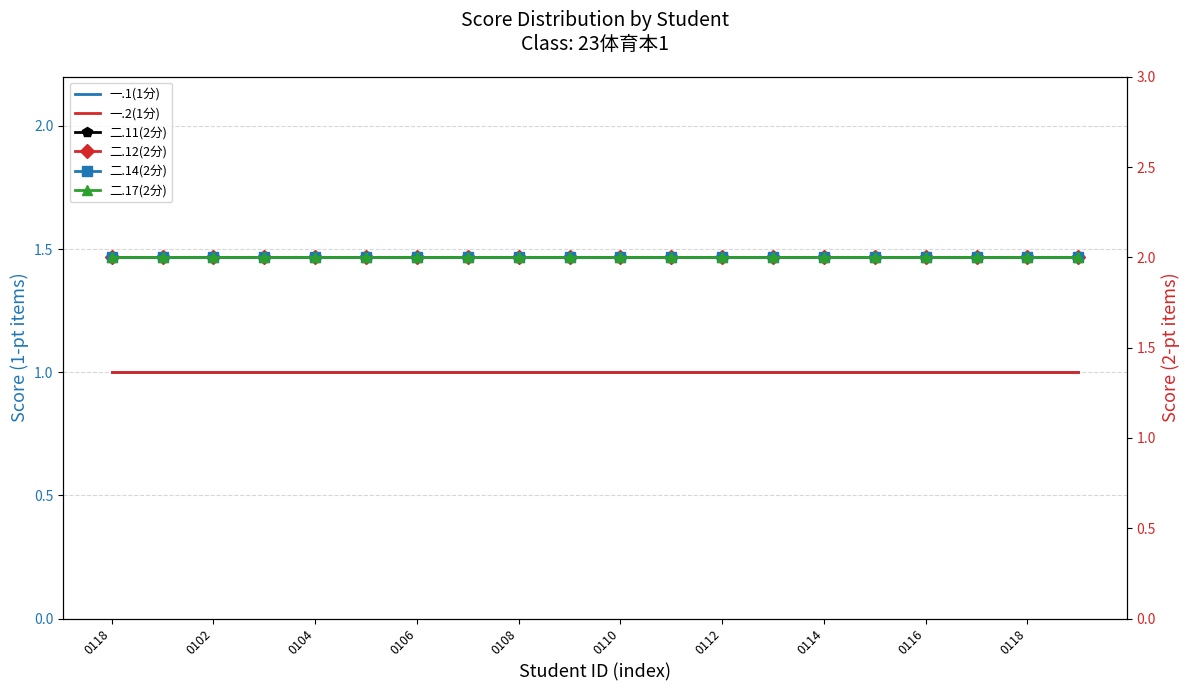

True or false: 二.11(2分) has more than 2 interior local peaks.

False